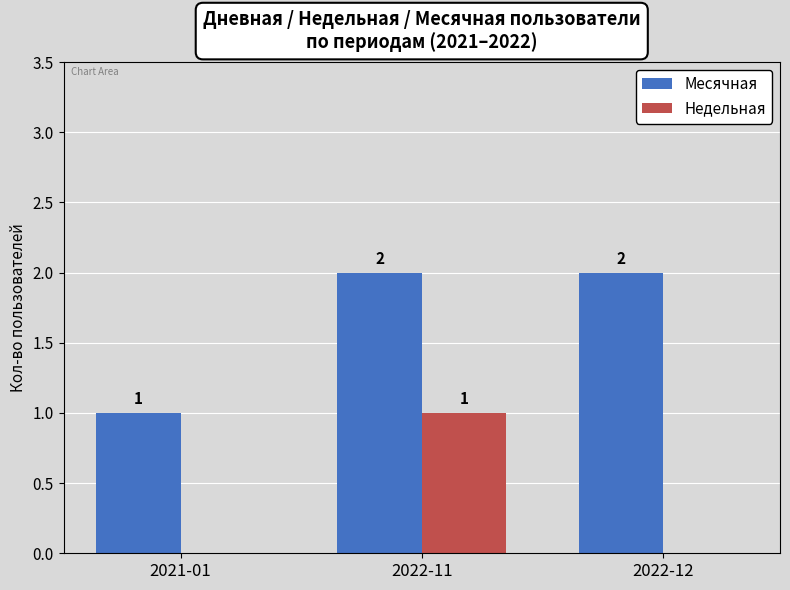

Reading left to right, list all the values displayed in this chart.

Месячная: 1	2	2
Недельная: 0	1	0